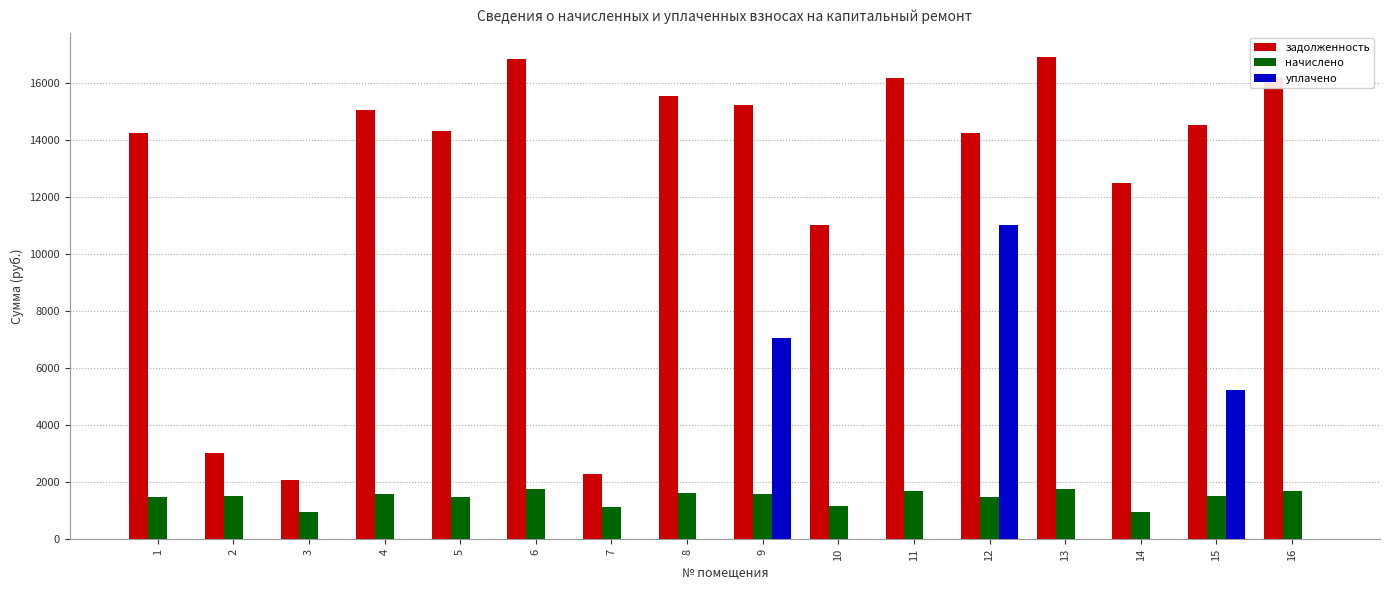

How many categories are shown in the chart?

16